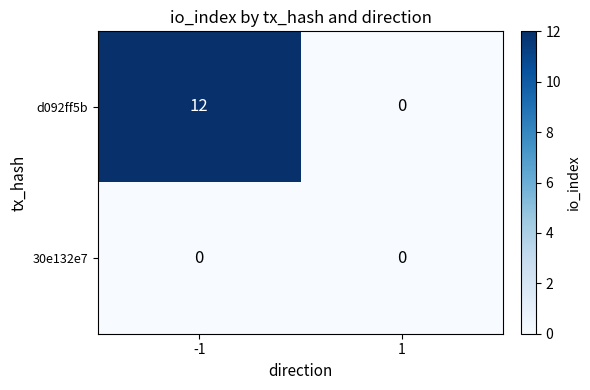

What is the difference between the d092ff5b values at 1 and -1?

12